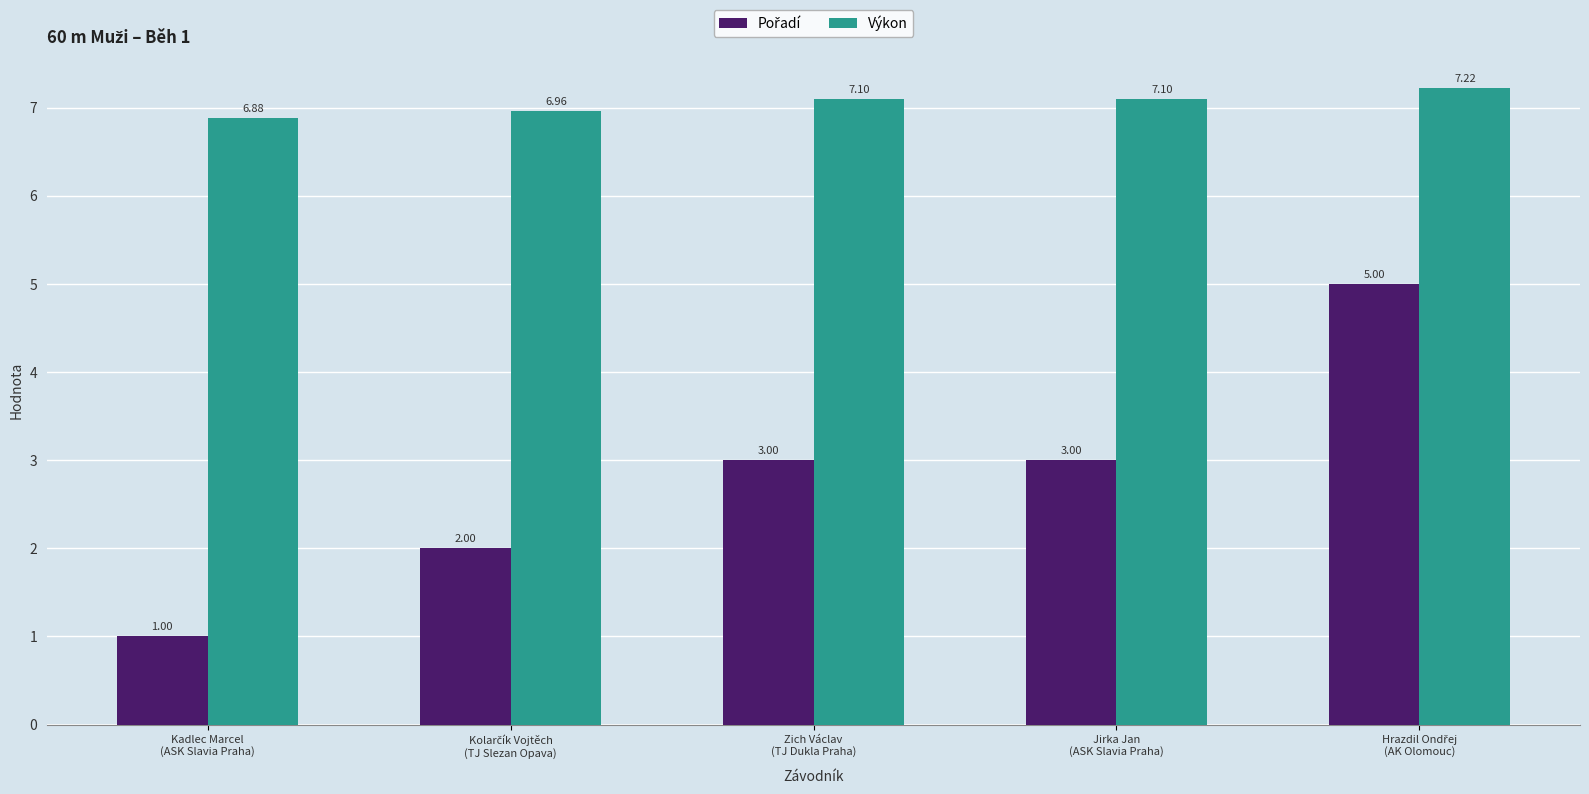

What is the sum of the Výkon values at Zich Václav
(TJ Dukla Praha) and Jirka Jan
(ASK Slavia Praha)?

14.2